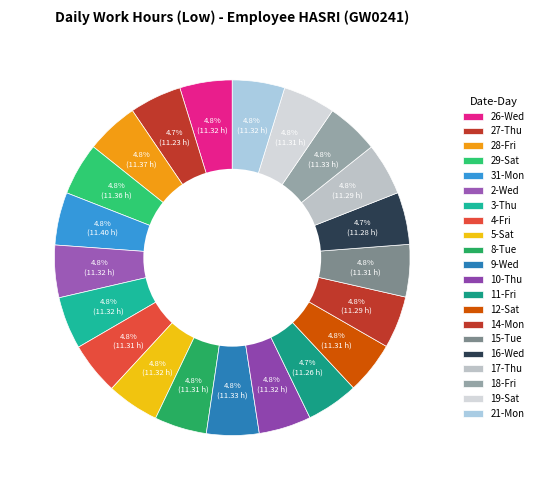

Which has a higher value, 4-Fri or 12-Sat?

4-Fri